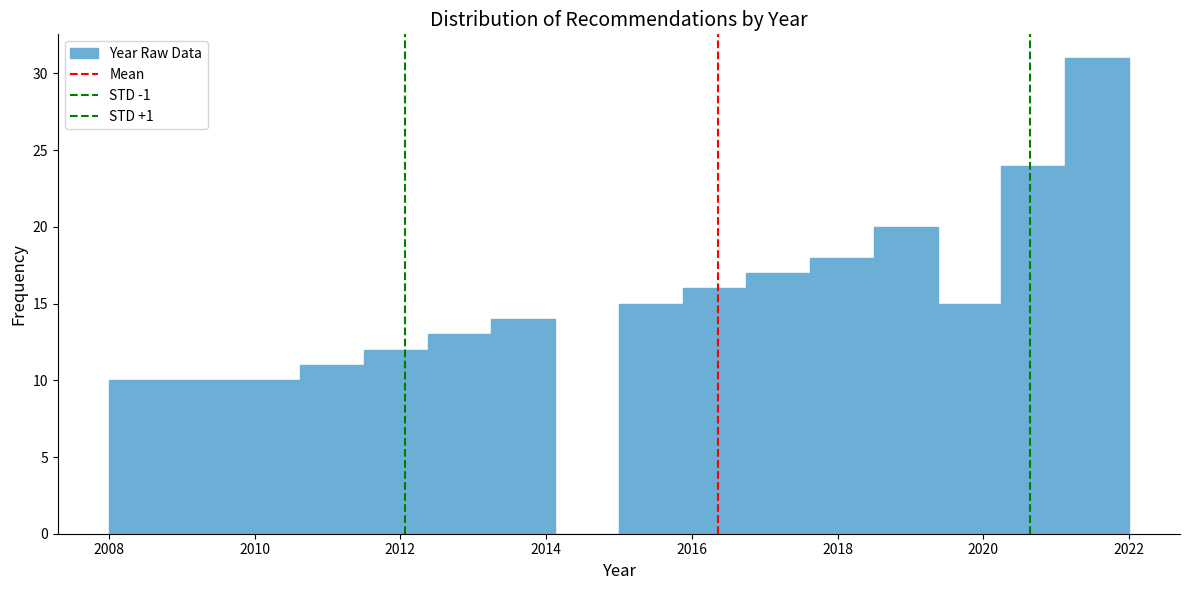

Reading left to right, list every bar in this chart as the range it spans on the x-axis followed by its height. Neither the bar edges nor the heights are printed on the chart, so give them approximately, as read against the axes.

2008.0 to 2008.8: 10
2008.8 to 2009.8: 10
2009.8 to 2010.6: 10
2010.6 to 2011.6: 11
2011.6 to 2012.4: 12
2012.4 to 2013.2: 13
2013.2 to 2014.2: 14
2014.2 to 2015.0: 0
2015.0 to 2015.8: 15
2015.8 to 2016.8: 16
2016.8 to 2017.6: 17
2017.6 to 2018.6: 18
2018.6 to 2019.4: 20
2019.4 to 2020.2: 15
2020.2 to 2021.2: 24
2021.2 to 2022.0: 31